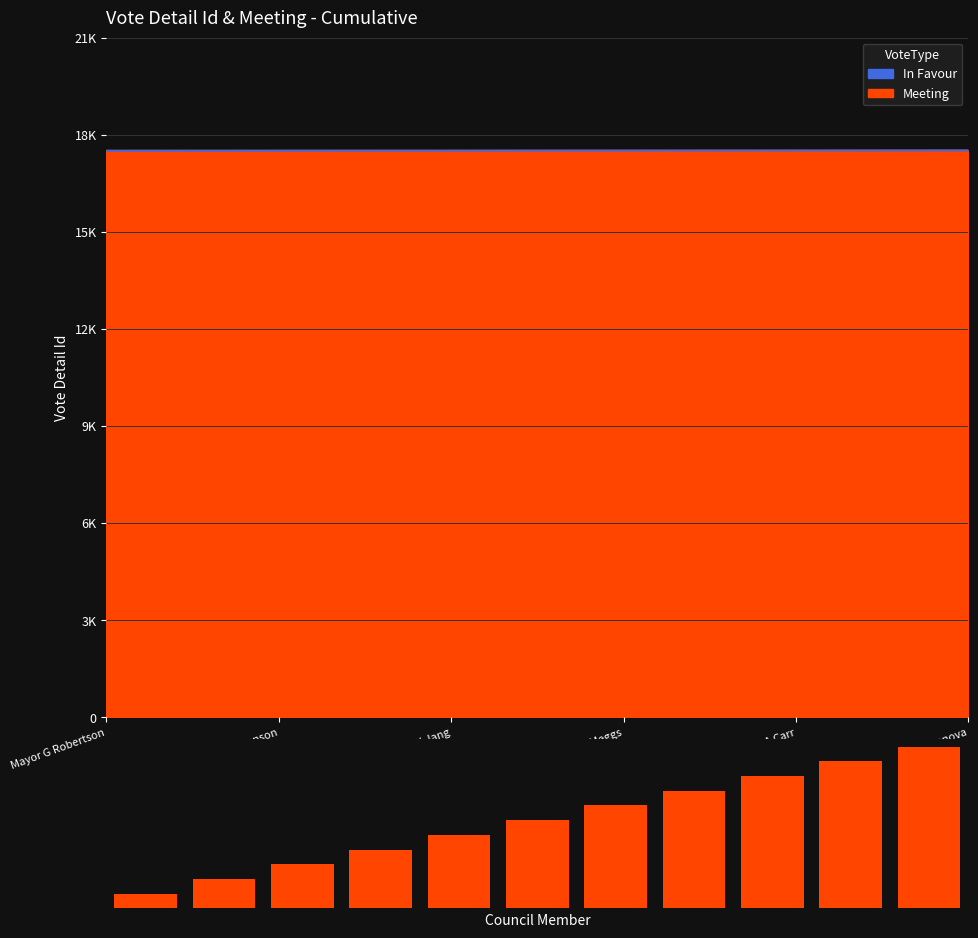

What is the change in value from Mayor G Robertson to Councillor M De Genova?

+5